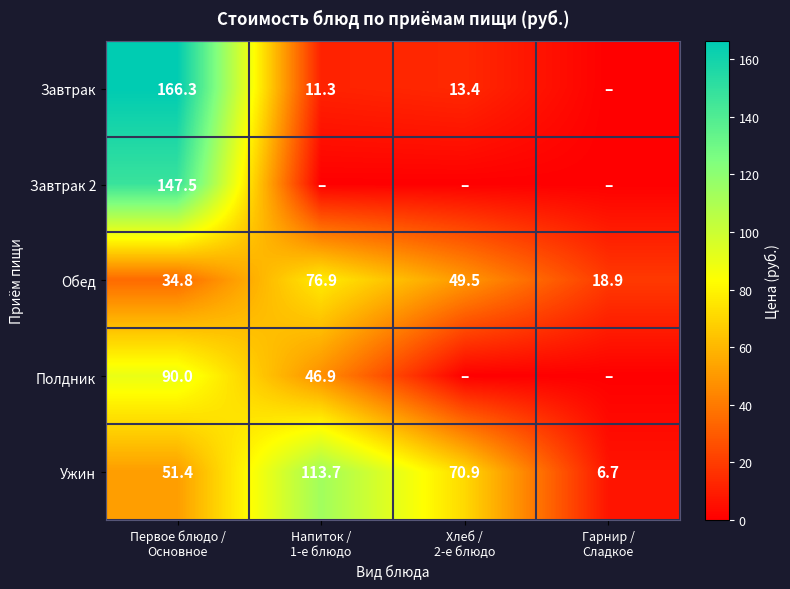

What is the total value across all series at Хлеб /
2-е блюдо?

133.8